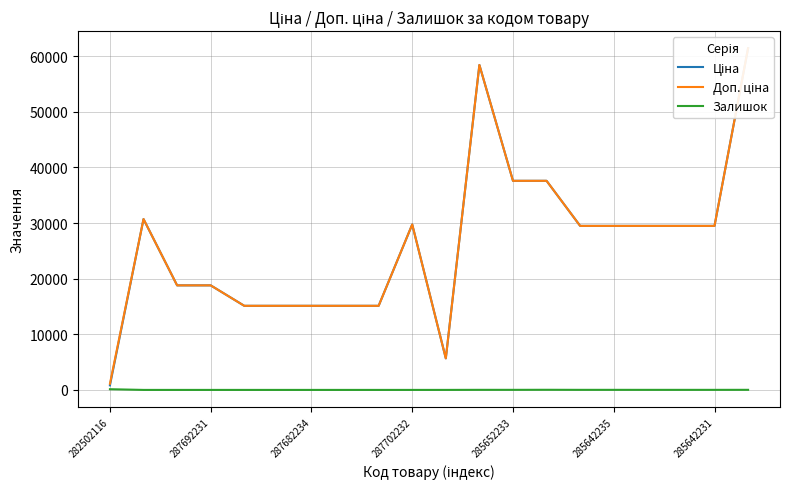

Which label corresponds to the largest value in the chart?

19